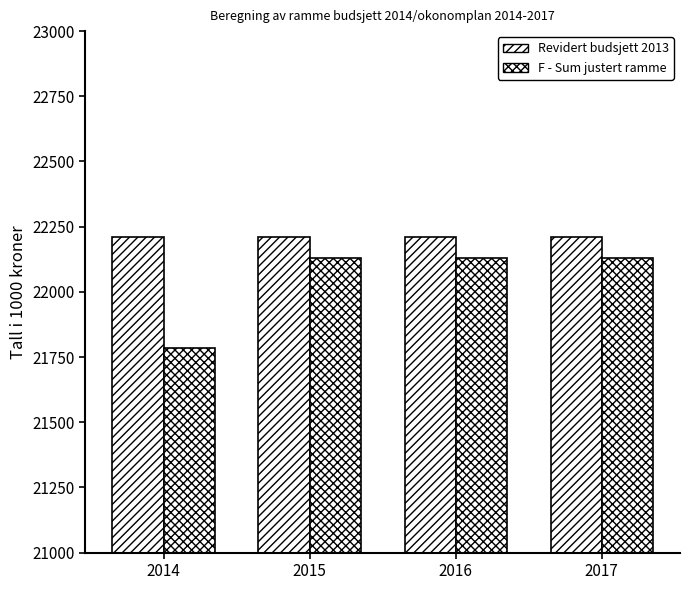

Rank the series by their average value, from lowest to highest.

F - Sum justert ramme, Revidert budsjett 2013